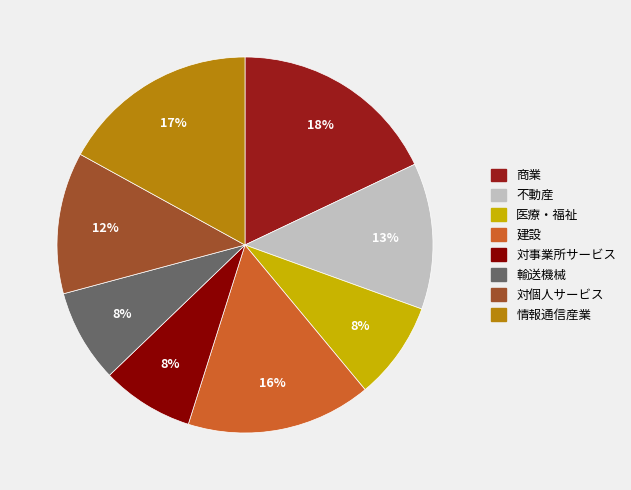

The 不動産 slice represents 3% of the pie. True or false?

False